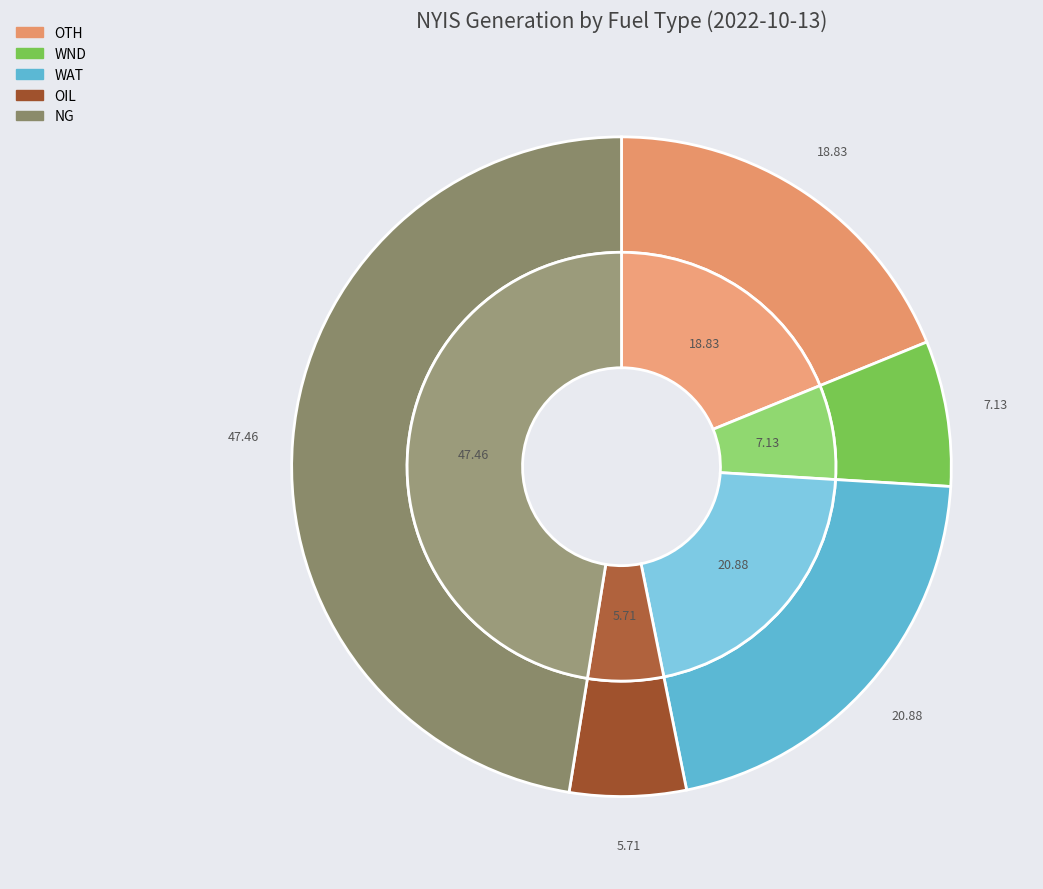

Which slice is the largest?

NG